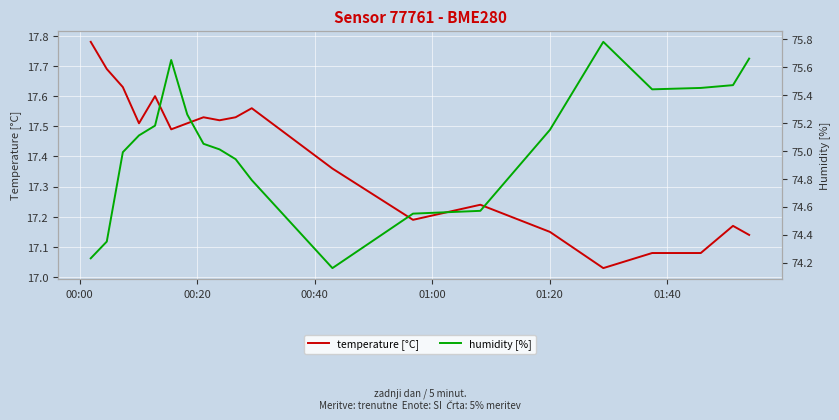

True or false: temperature [°C] and humidity [%] intersect in this chart.

False